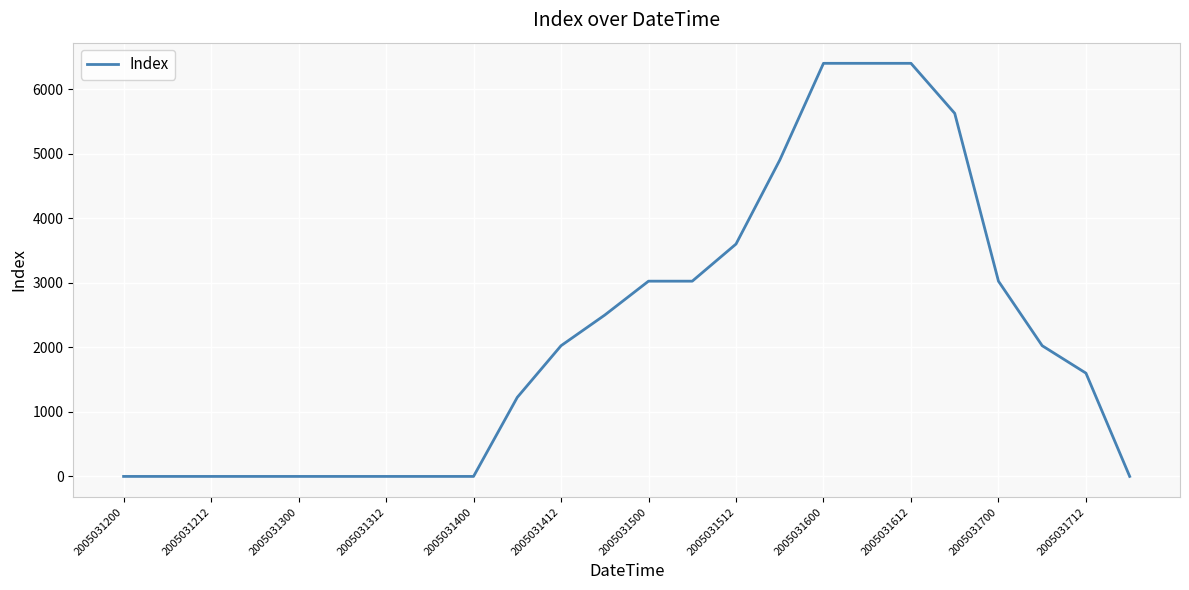

What is the greatest value displayed?

6400